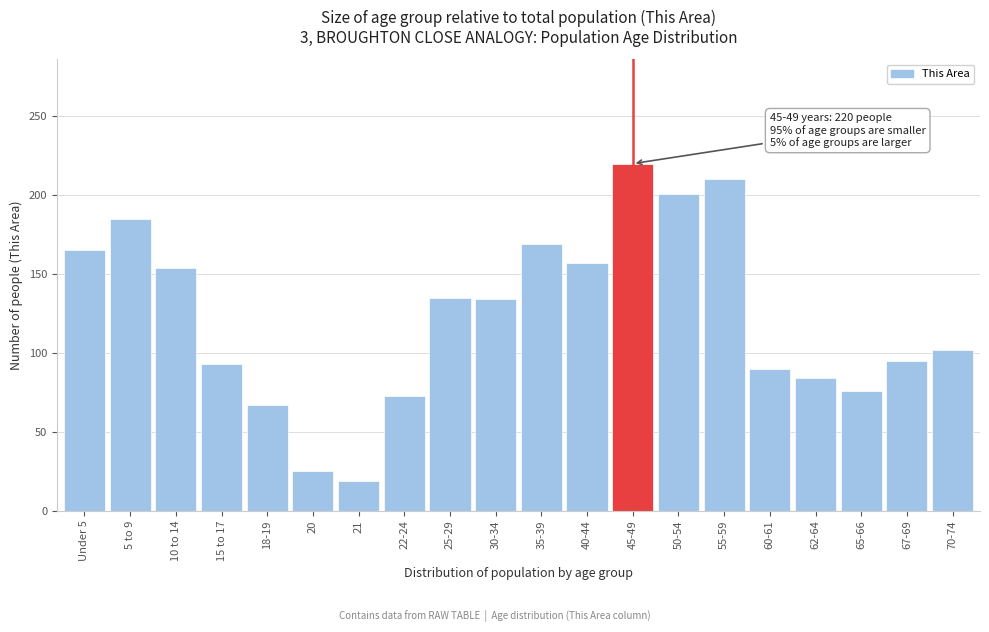

Which category has the lowest value across all series?

21